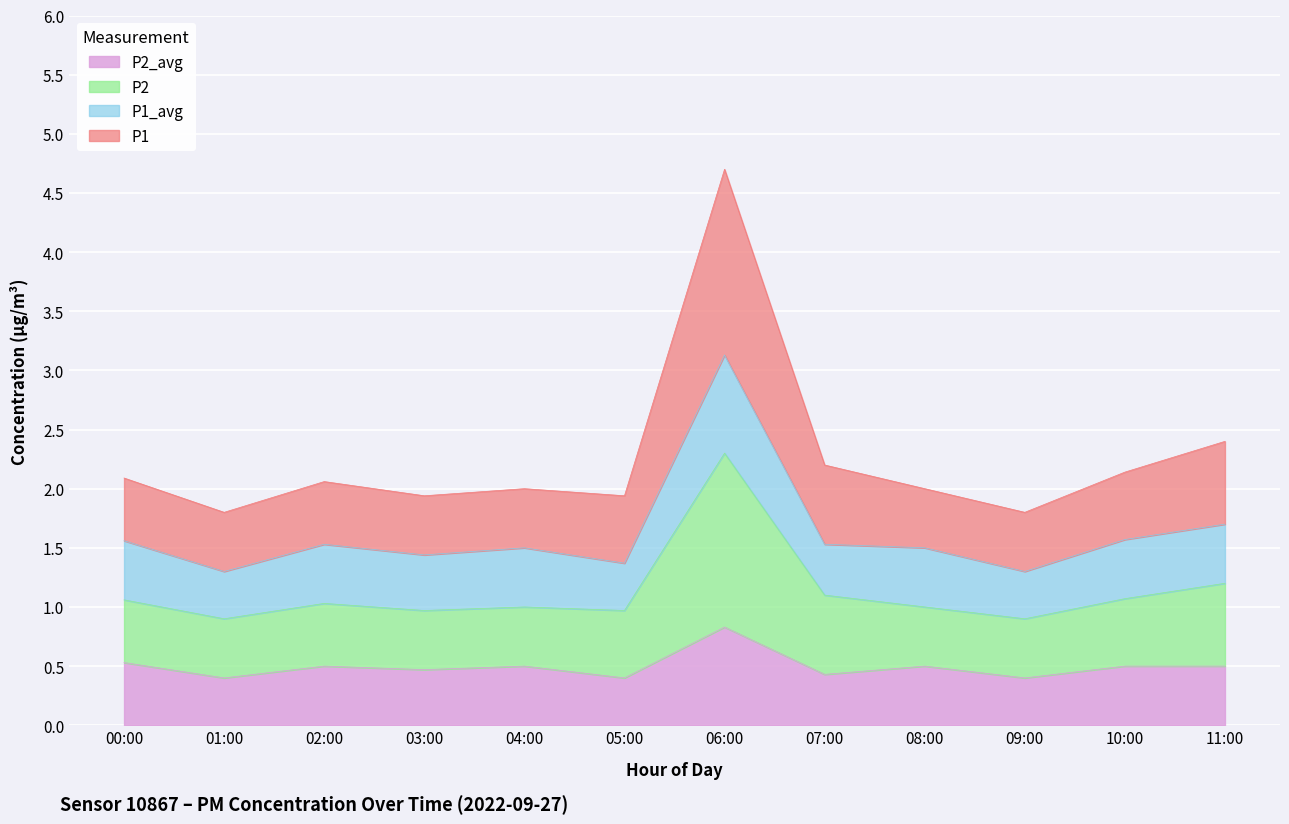

At which category is the sum across all series the highest?

06:00